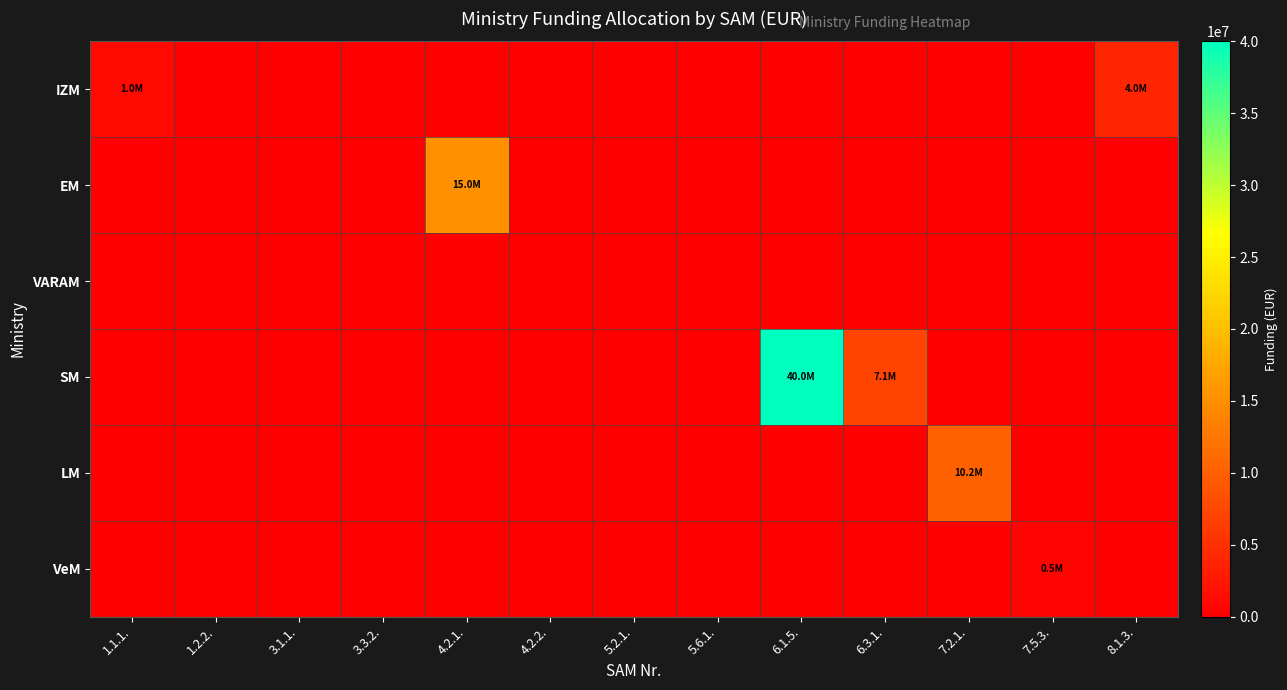

Count the number of categories in the chart.

13